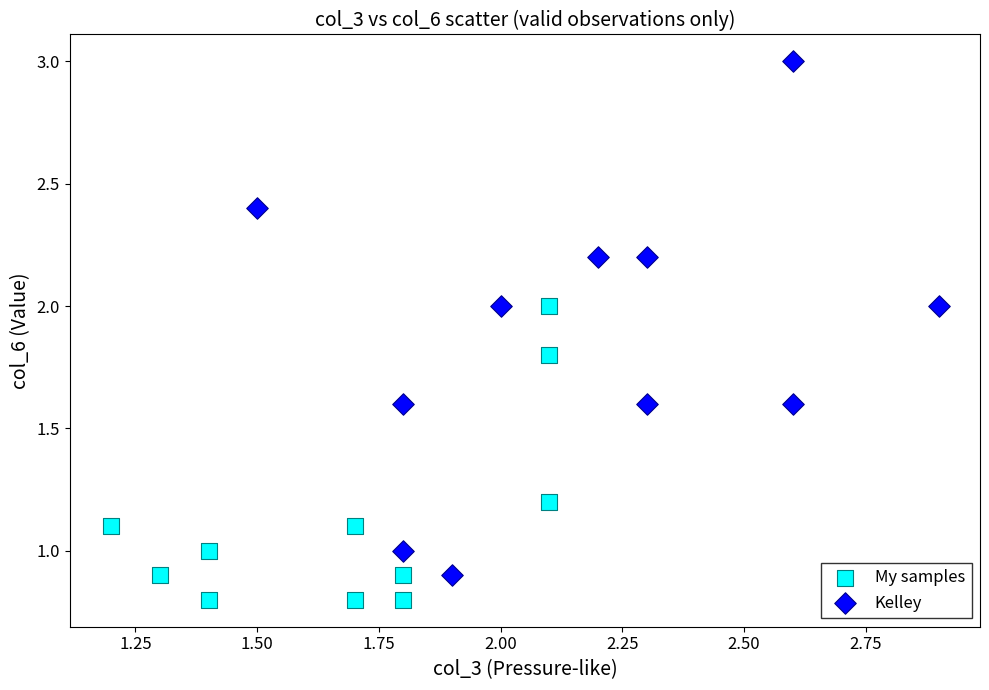

Which series has the widest spread of Y values?

Kelley